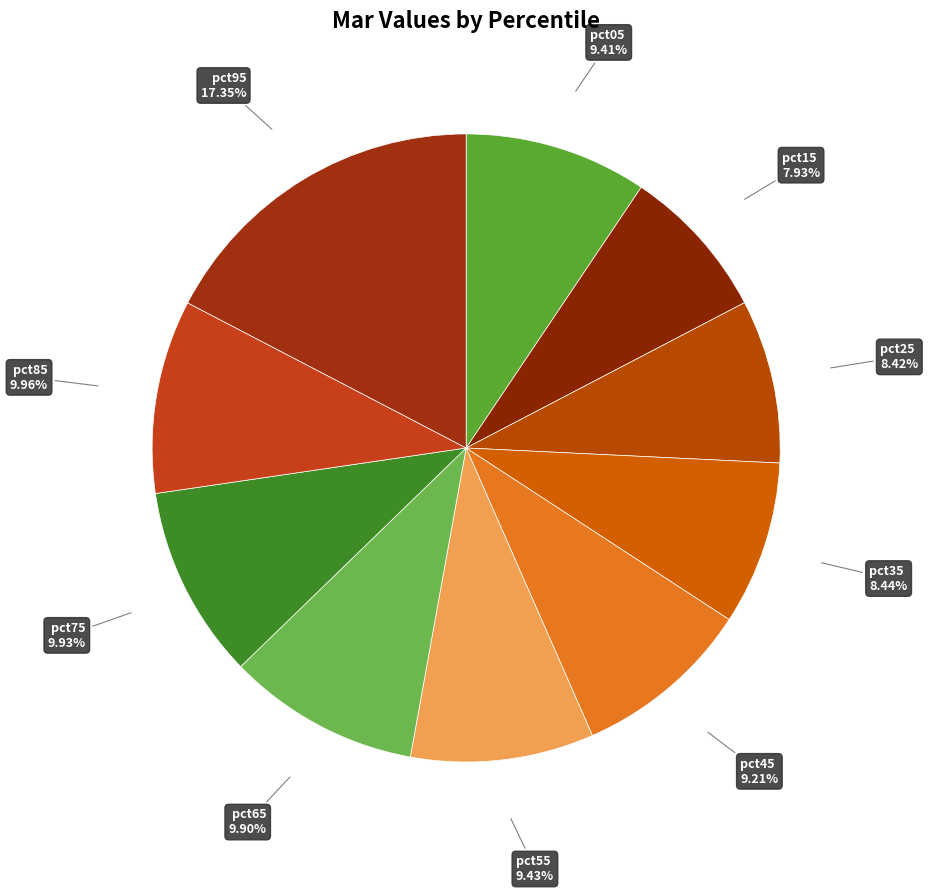

What is the largest slice in the pie chart?

pct95